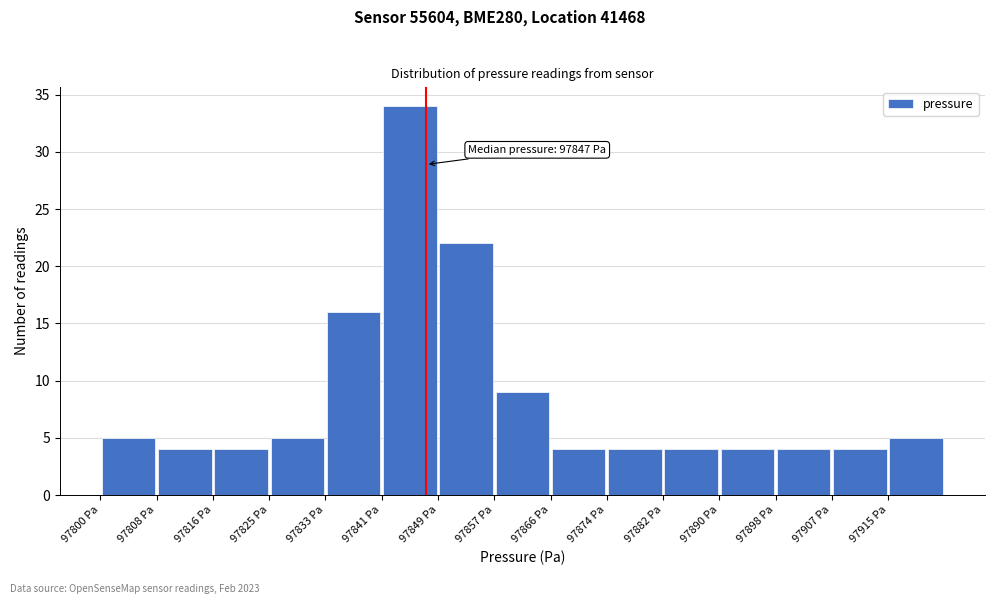

Which range on the x-axis has the tallest bar?

97841.0 to 97849.2